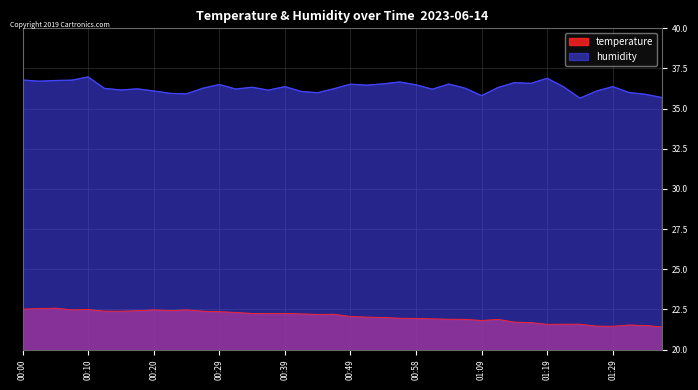

At how many categories does at least one series exceed 28?

40